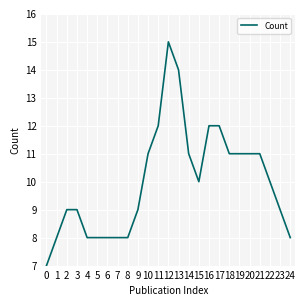

What is the ratio of the value at 19 to the value at 12?

0.7